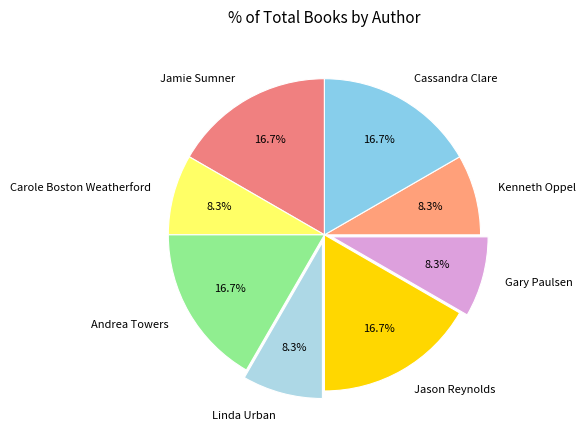

What is the ratio of the value at Jamie Sumner to the value at Cassandra Clare?

1.0